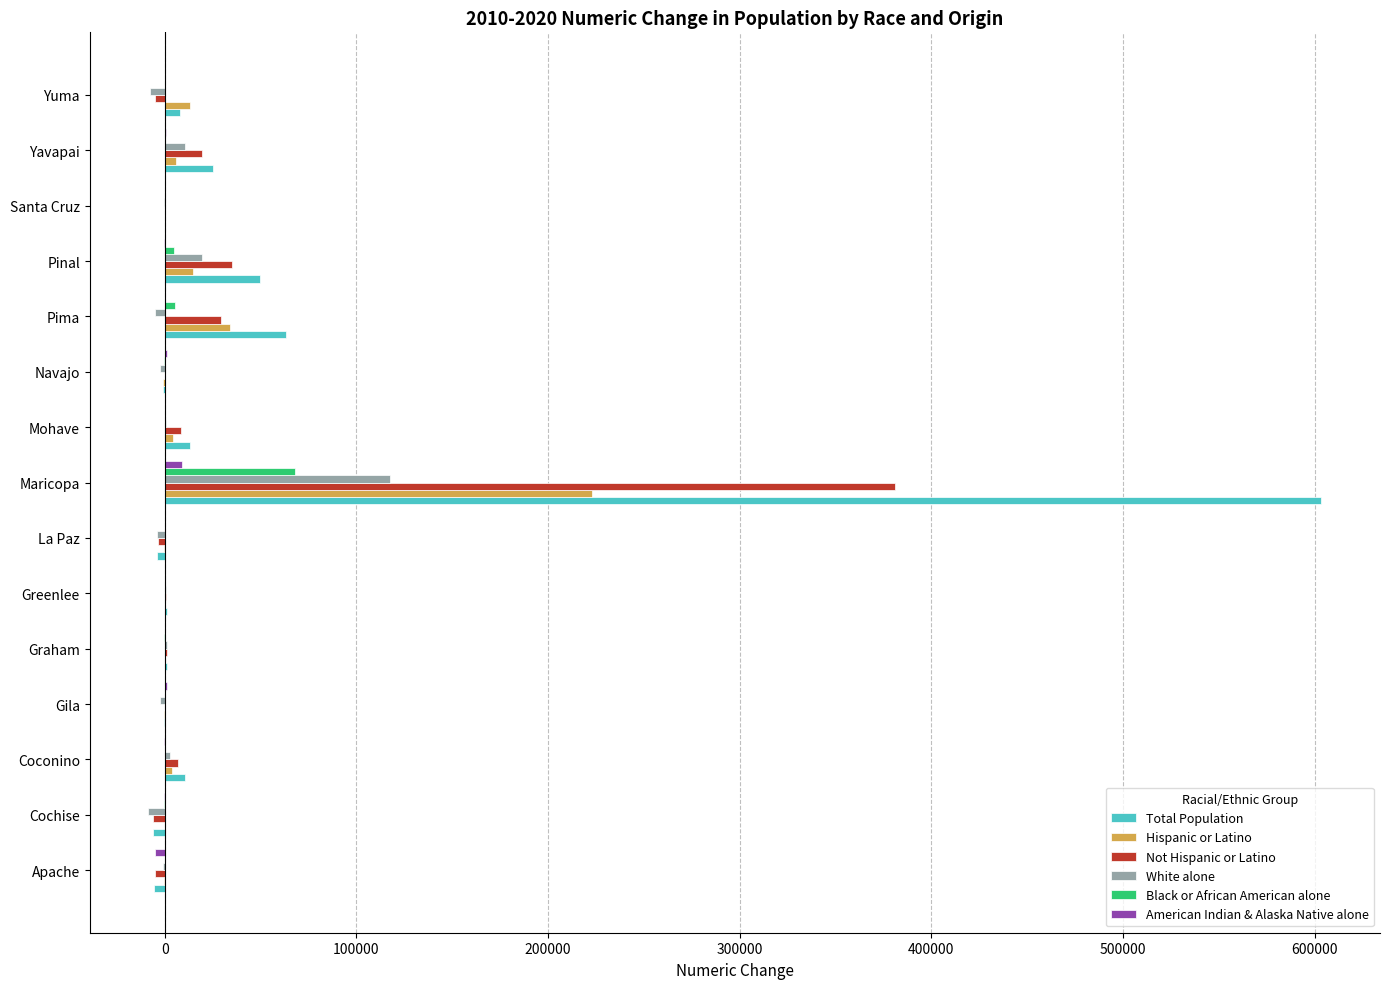

What is the sum of all White alone values?

120900